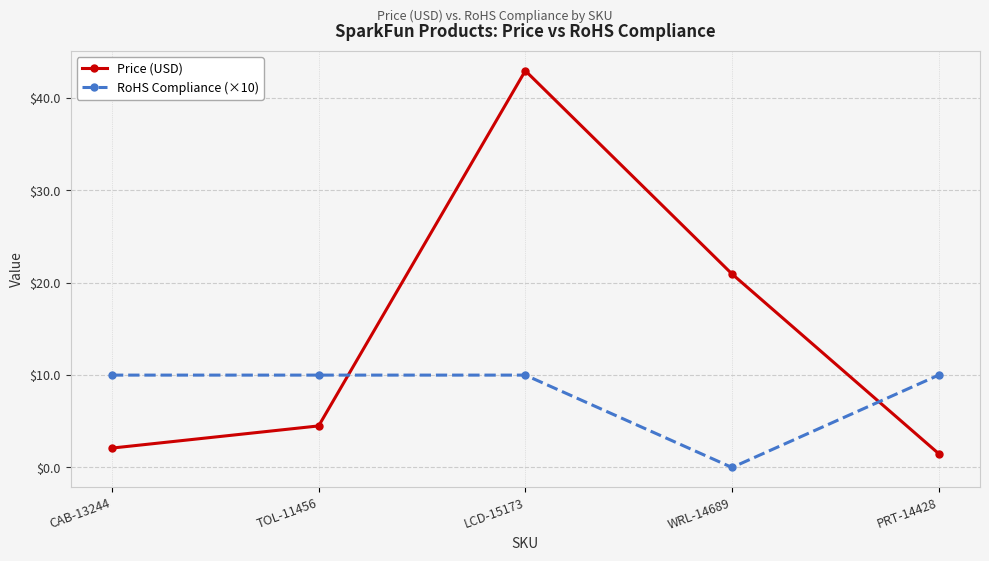

What is the total value across all series at TOL-11456?

14.5